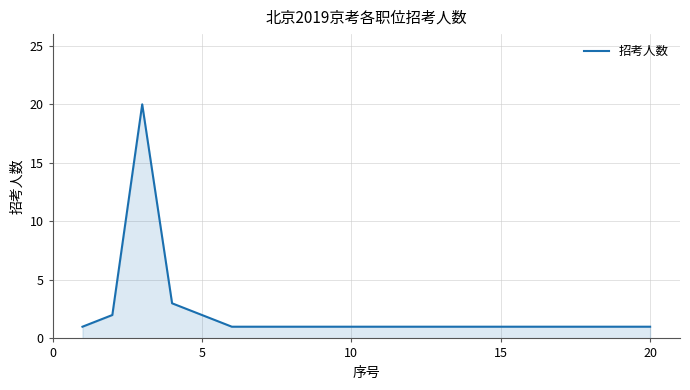

What is the difference between the maximum and minimum values?

19